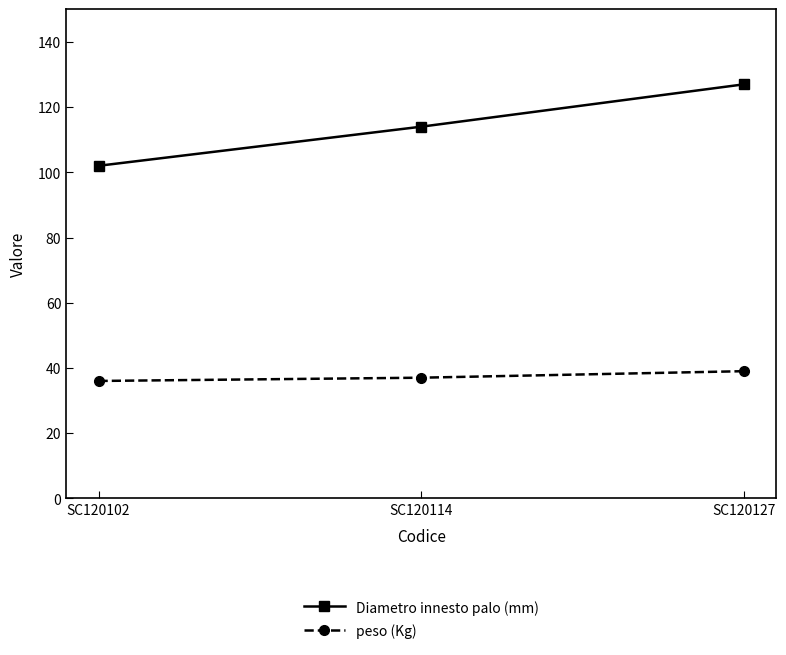

Which category has the highest value across all series?

SC120127